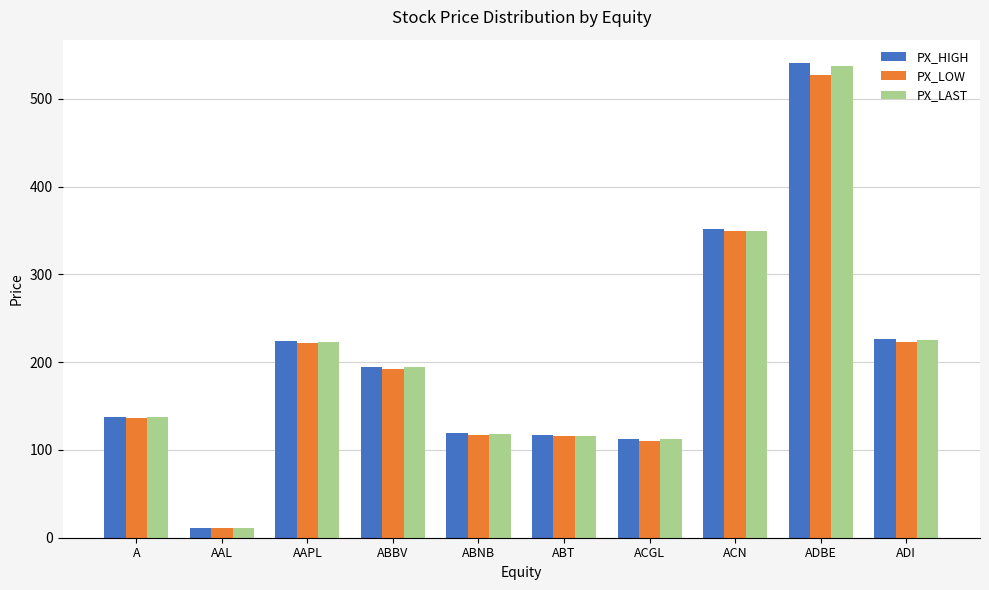

At which category is the sum across all series the highest?

ADBE